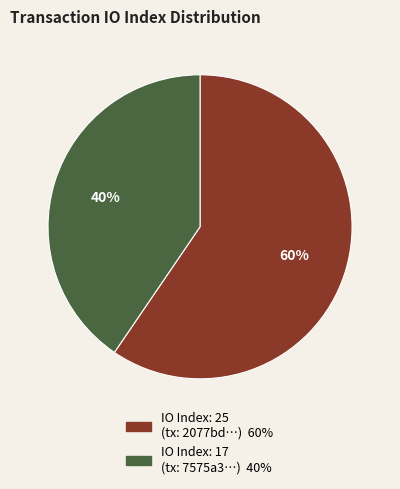

To the nearest percent, what is the average slice percentage?

50%